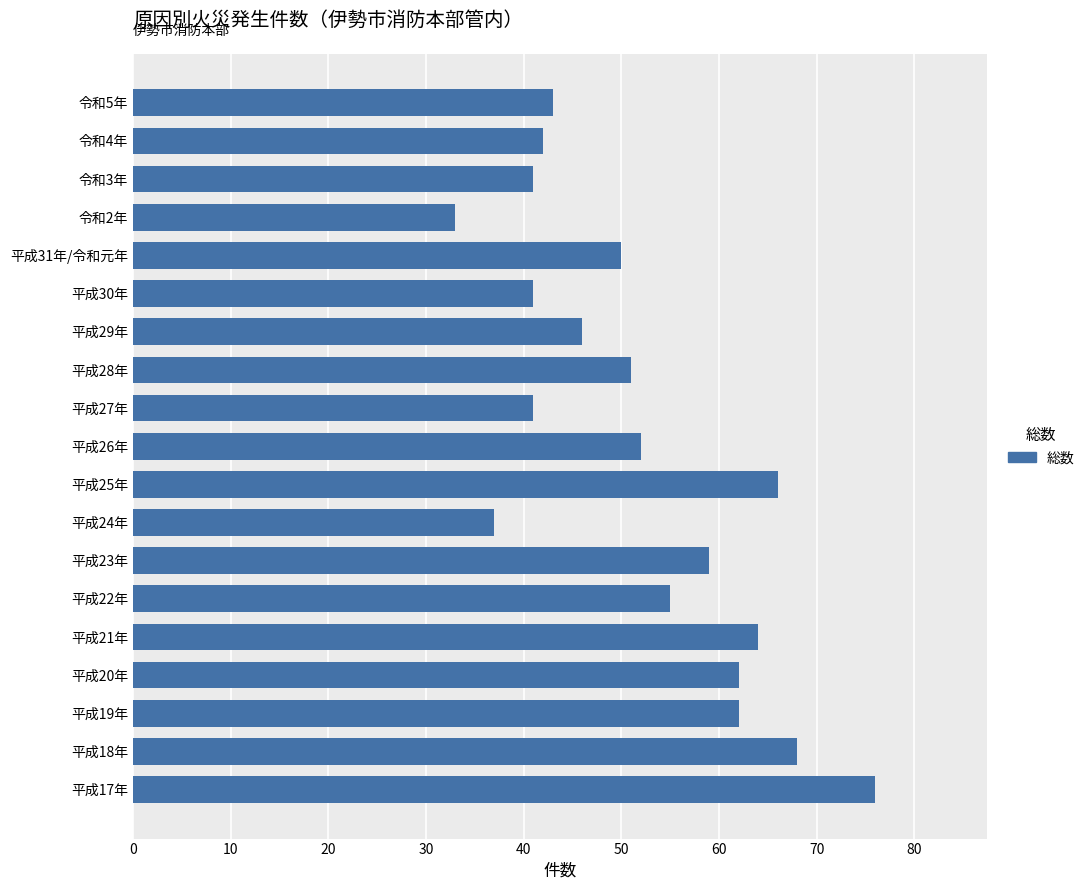

What is the change in value from 平成17年 to 平成31年/令和元年?

-26